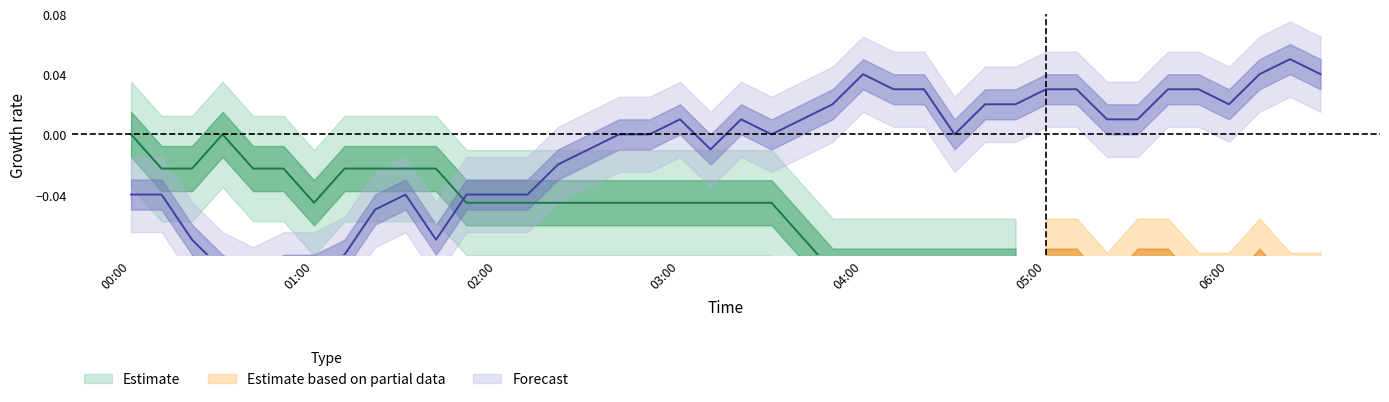

The chart shows a value of 0.1 at 04:00. True or false?

False